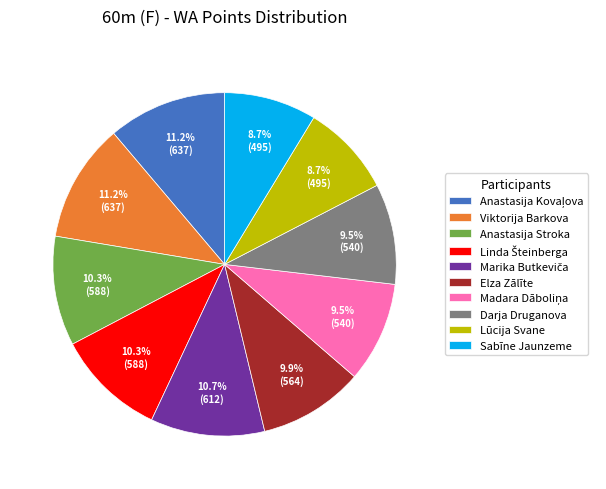

Is there any slice that represents more than half of the pie?

No